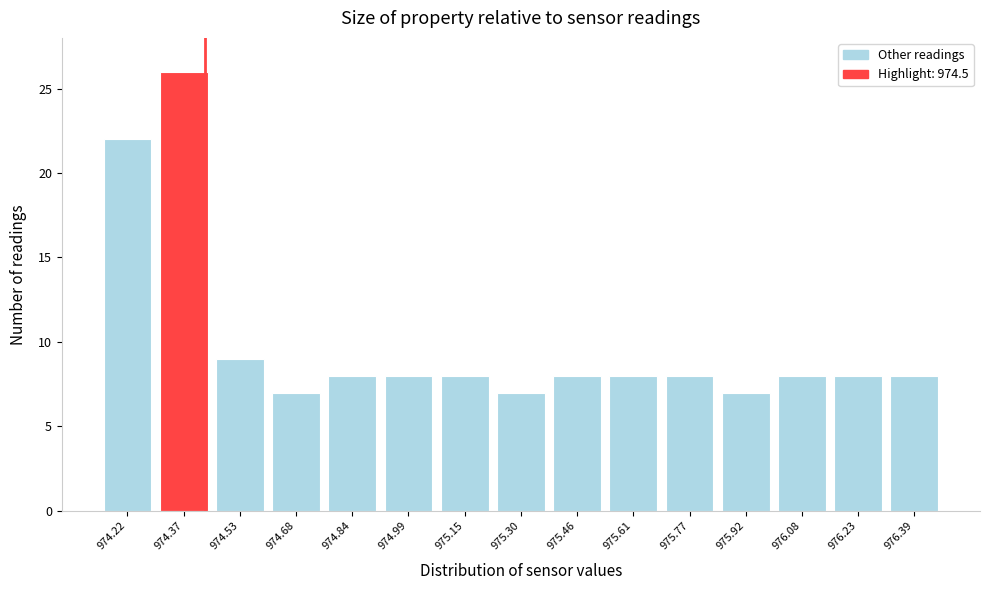

Reading left to right, transcribe all the data shown in this chart.

974.22=22	974.37=26	974.53=9	974.68=7	974.84=8	974.99=8	975.15=8	975.30=7	975.46=8	975.61=8	975.77=8	975.92=7	976.08=8	976.23=8	976.39=8